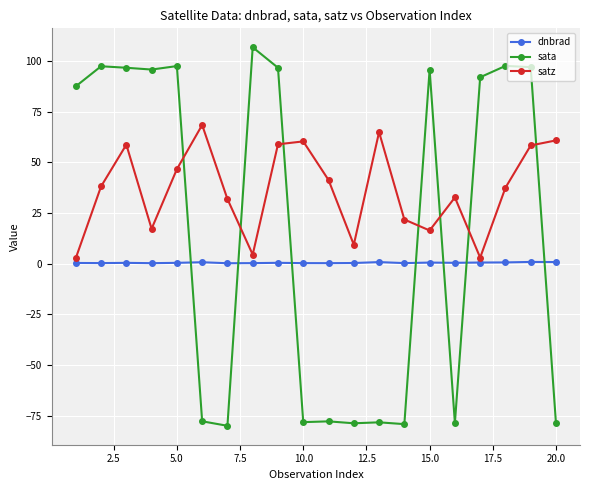

True or false: dnbrad has more than 2 points higher than both neighbors.

True